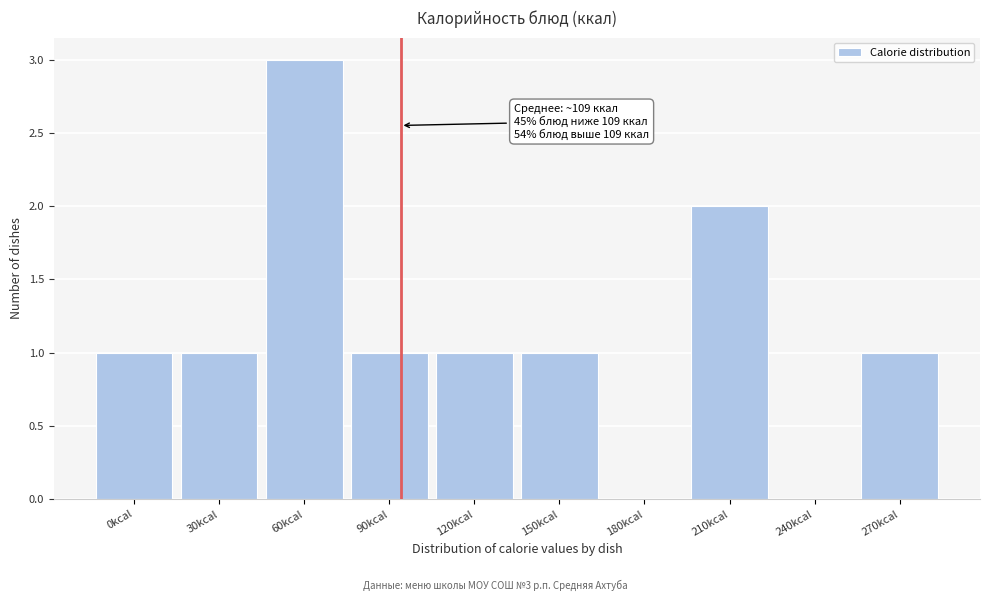

Reading left to right, transcribe all the data shown in this chart.

0kcal=1	30kcal=1	60kcal=3	90kcal=1	120kcal=1	150kcal=1	180kcal=0	210kcal=2	240kcal=0	270kcal=1